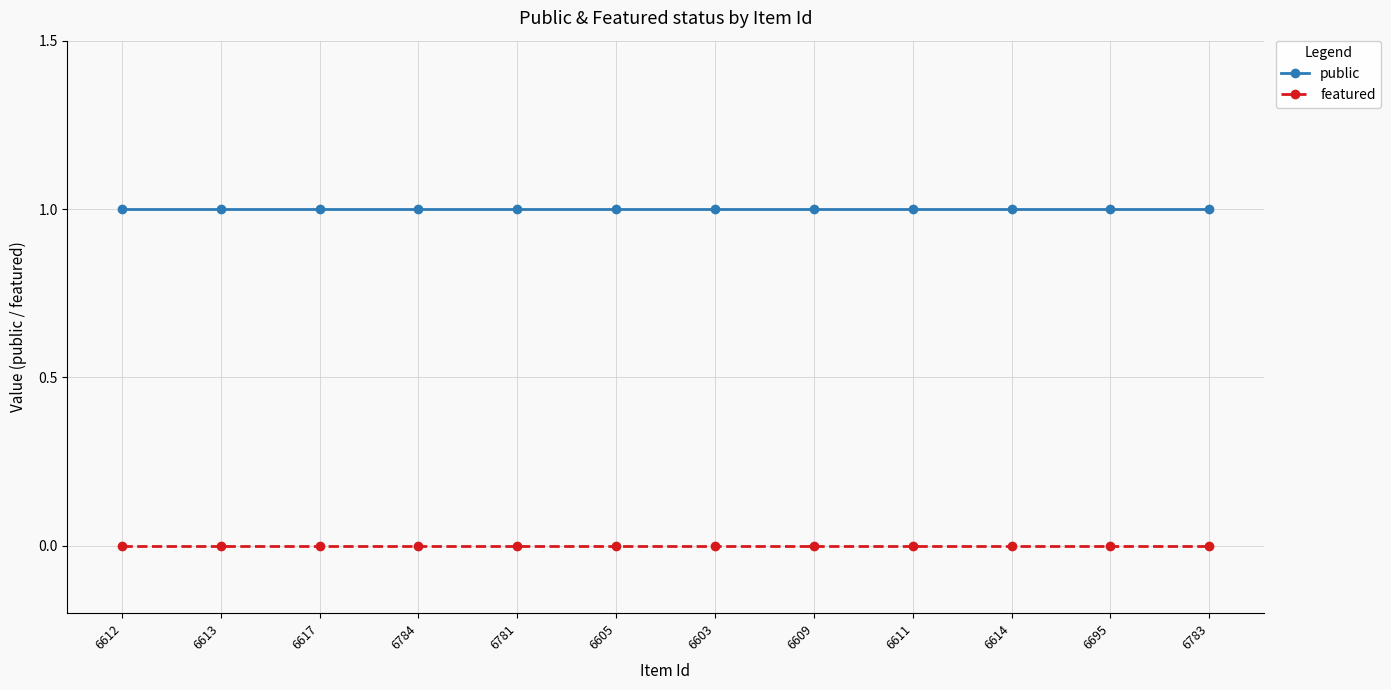

Is the value of public at 6611 greater than the value of featured at 6609?

Yes